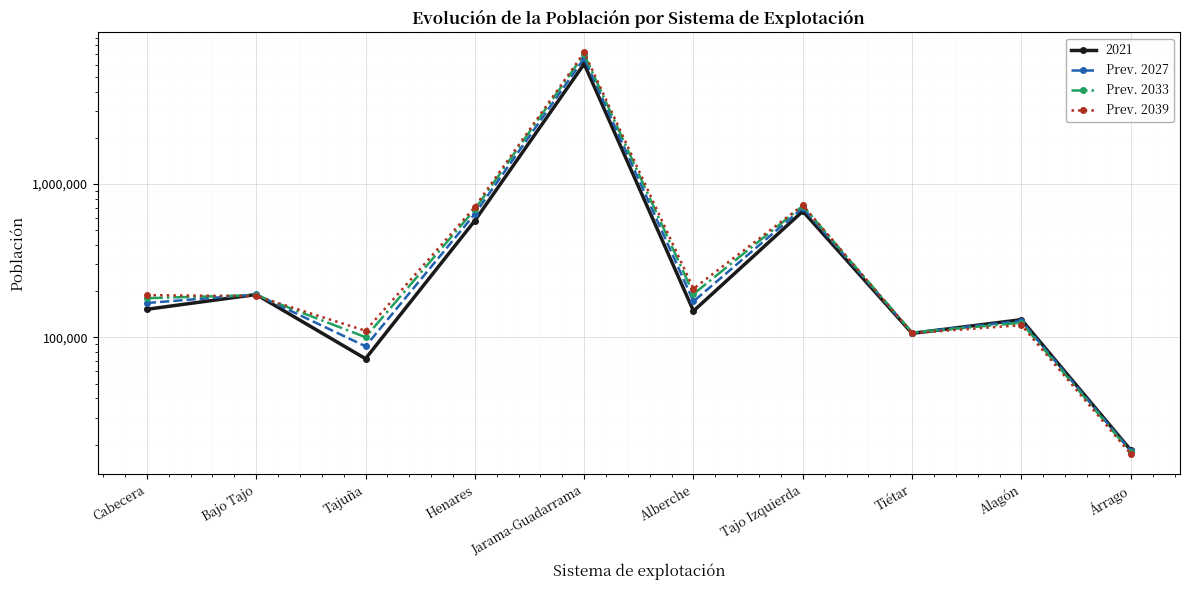

What is the approximate value of Prev. 2039 at Henares, to the nearest 50?

708100